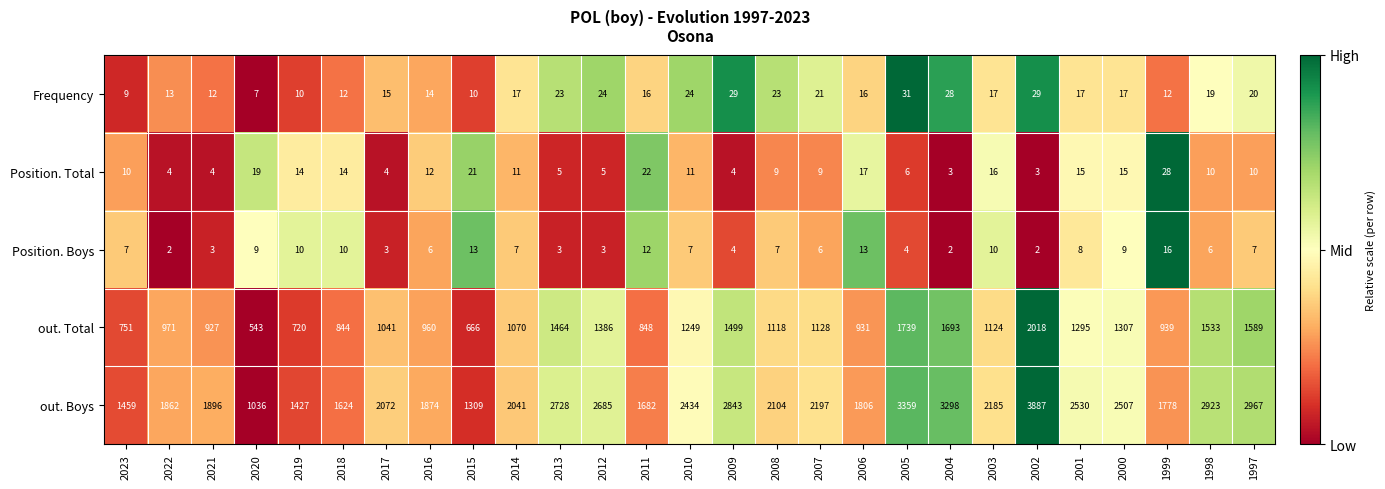

Count the number of categories in the chart.

27